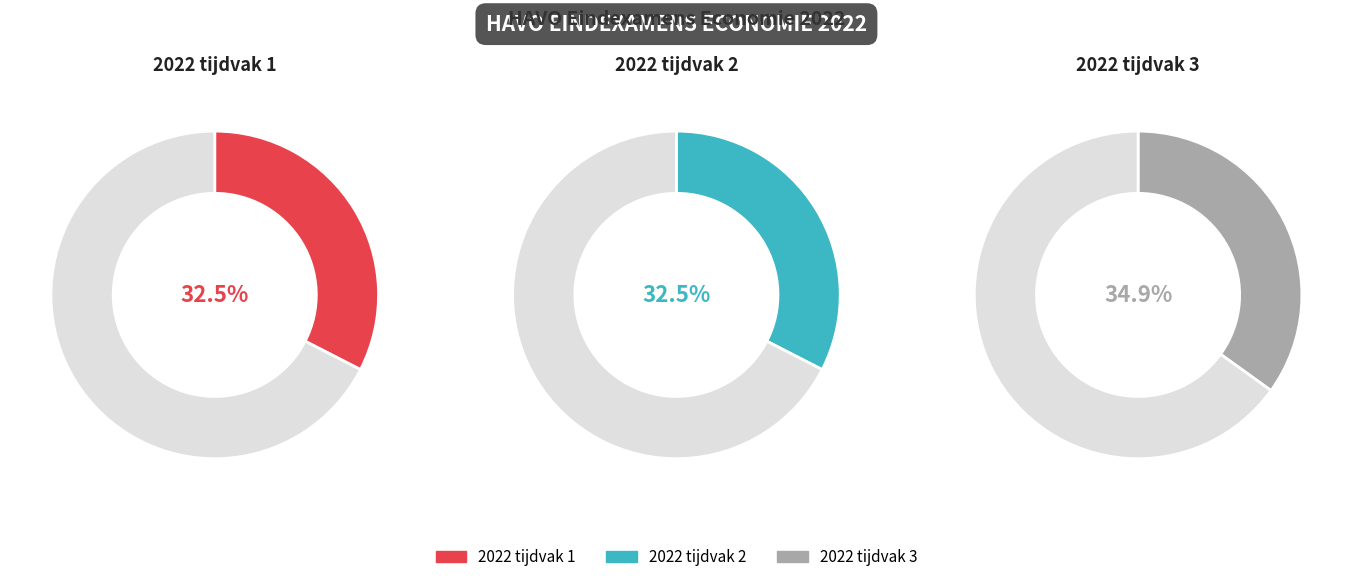

How many slices are in this pie chart?

3